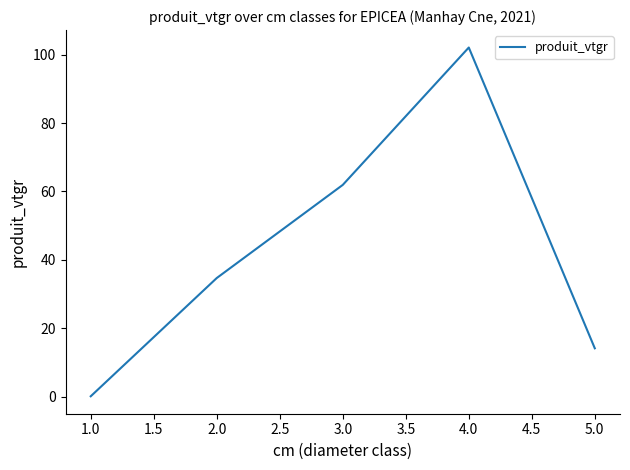

Rank the categories by value from highest to lowest.

4.0, 3.0, 2.0, 5.0, 1.0